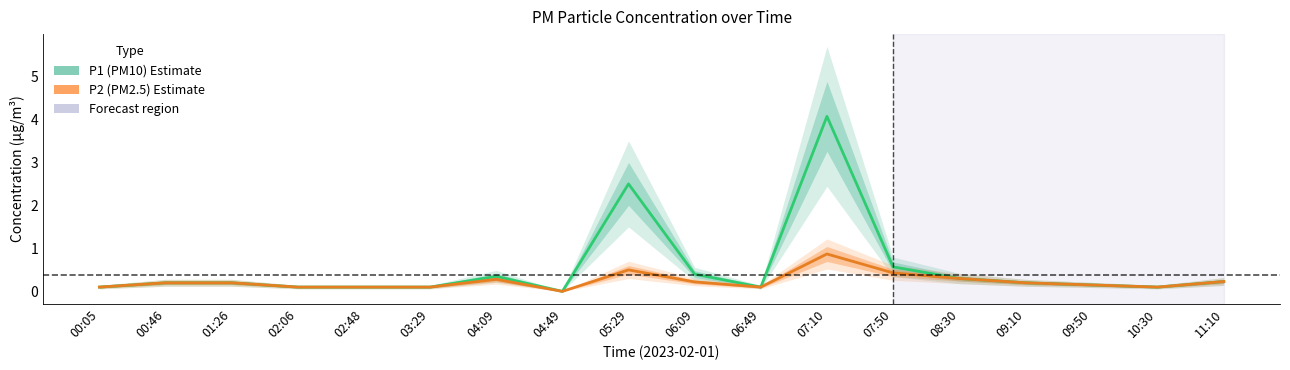

True or false: P1 (PM10) and P2 (PM2.5) intersect in this chart.

False